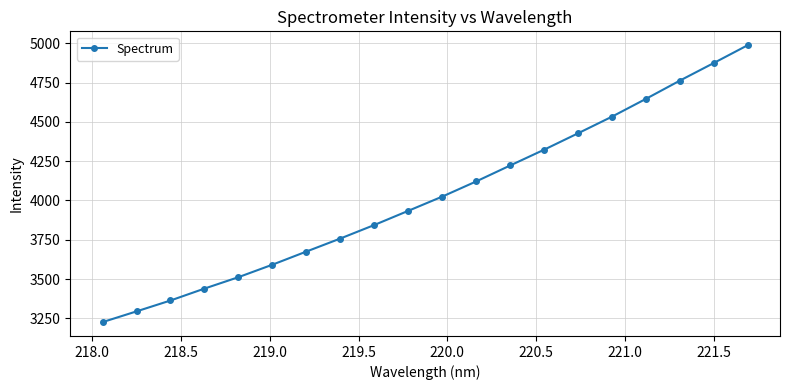

What is the minimum value shown in the chart?

3225.8